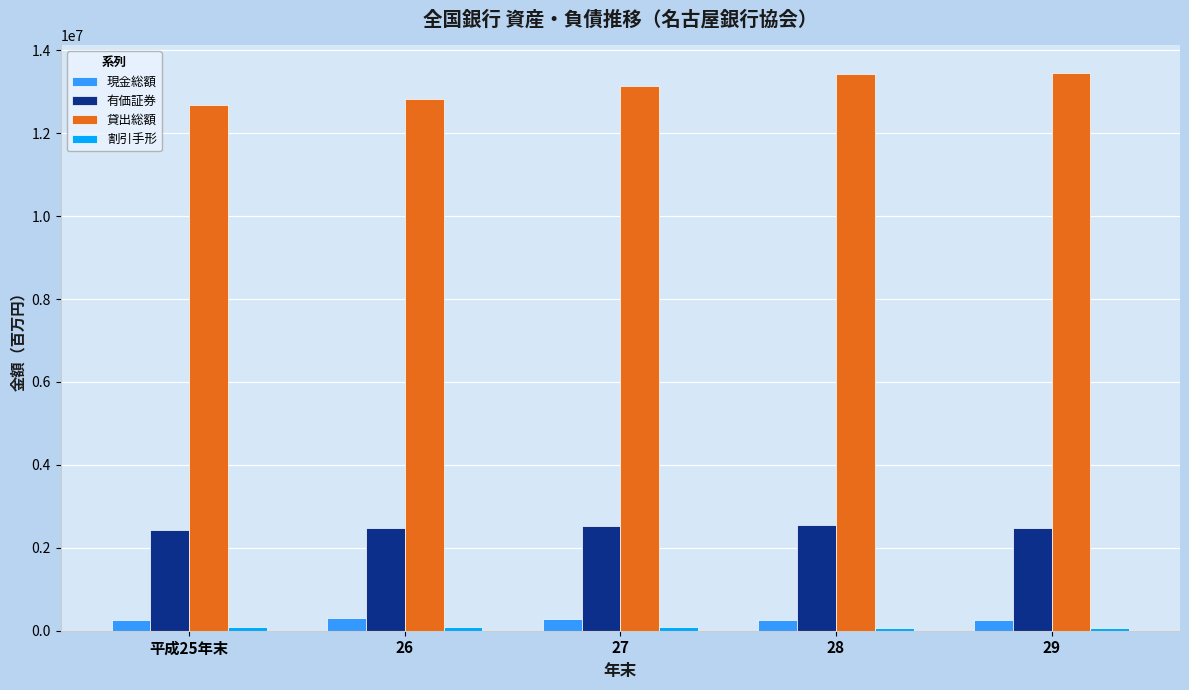

What is the average value of the 現金総額 series?

270588